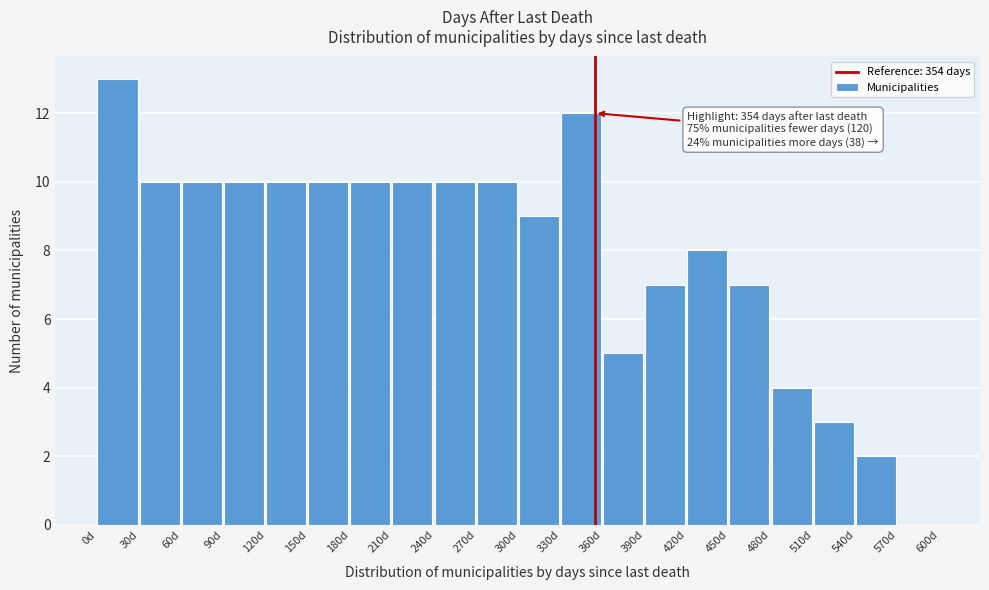

Over which range of the x-axis is the bar tallest?

0 to 30